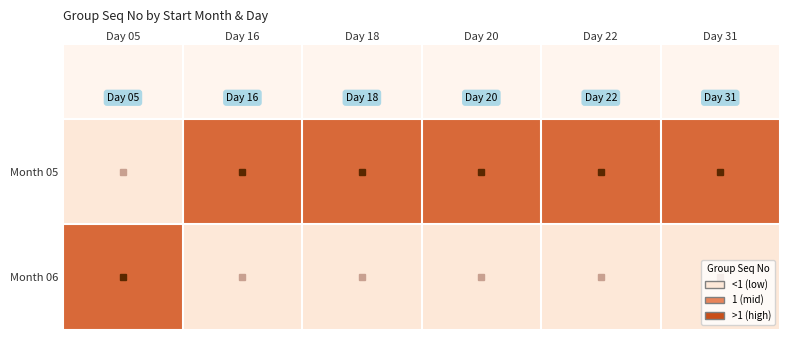

Reading left to right, what are all the values shown in this chart?

Month 05: Day 05=0	Day 16=1	Day 18=1	Day 20=1	Day 22=1	Day 31=1
Month 06: Day 05=1	Day 16=0	Day 18=0	Day 20=0	Day 22=0	Day 31=0